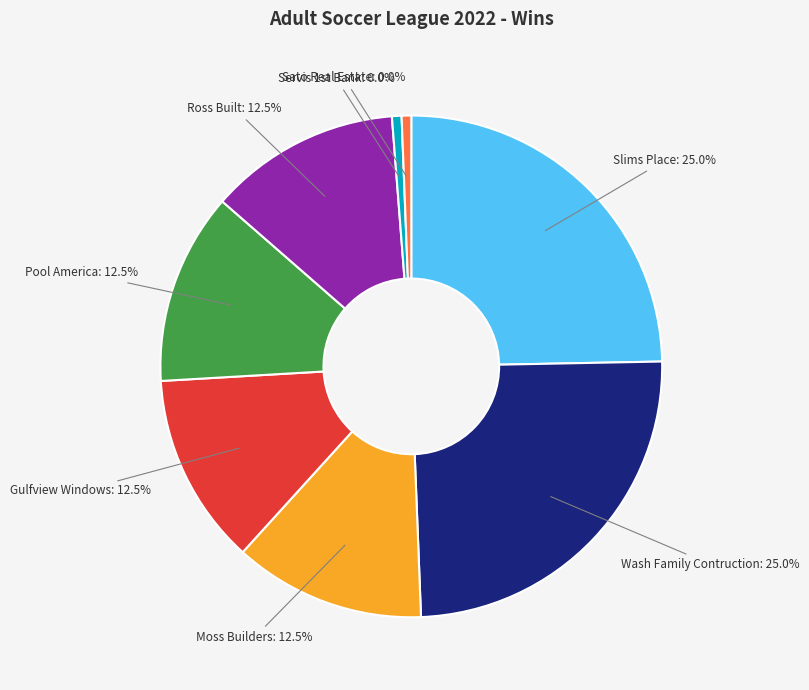

Is the sum of Moss Builders and Ross Built greater than half?

No